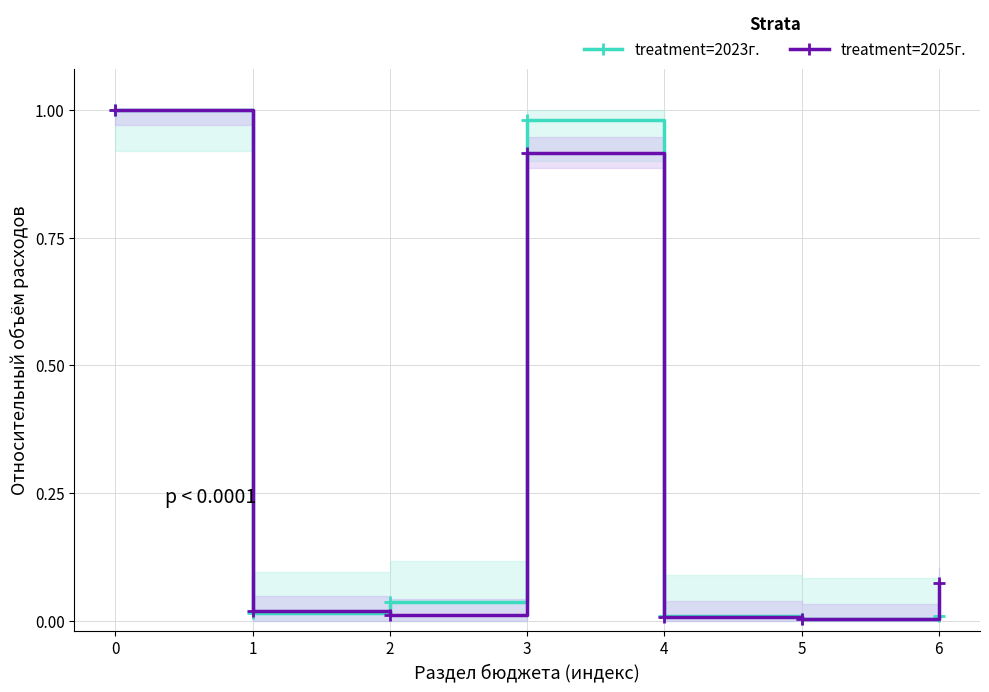

What is the value of the treatment=2025г. point at the 7th from the left?

0.1